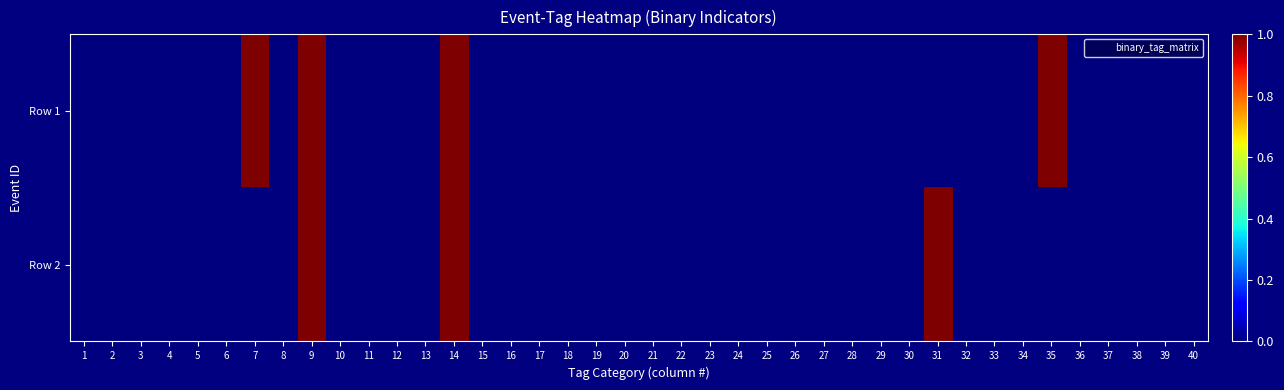

Reading left to right, what are all the values shown in this chart?

Row 1: 1=0	2=0	3=0	4=0	5=0	6=0	7=1	8=0	9=1	10=0	11=0	12=0	13=0	14=1	15=0	16=0	17=0	18=0	19=0	20=0	21=0	22=0	23=0	24=0	25=0	26=0	27=0	28=0	29=0	30=0	31=0	32=0	33=0	34=0	35=1	36=0	37=0	38=0	39=0	40=0
Row 2: 1=0	2=0	3=0	4=0	5=0	6=0	7=0	8=0	9=1	10=0	11=0	12=0	13=0	14=1	15=0	16=0	17=0	18=0	19=0	20=0	21=0	22=0	23=0	24=0	25=0	26=0	27=0	28=0	29=0	30=0	31=1	32=0	33=0	34=0	35=0	36=0	37=0	38=0	39=0	40=0